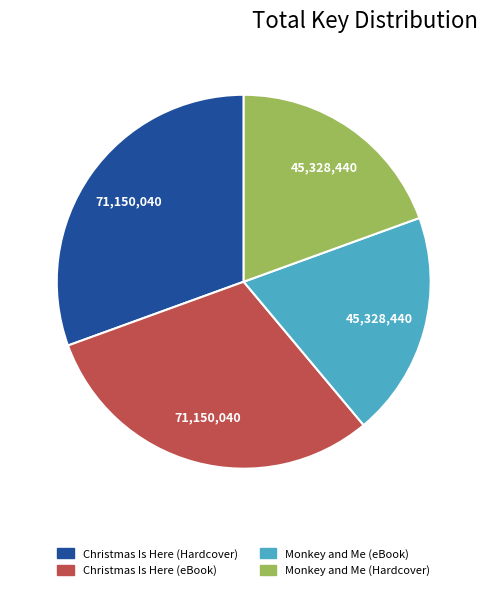

Between Monkey and Me (Hardcover) and Christmas Is Here (Hardcover), which is larger?

Christmas Is Here (Hardcover)